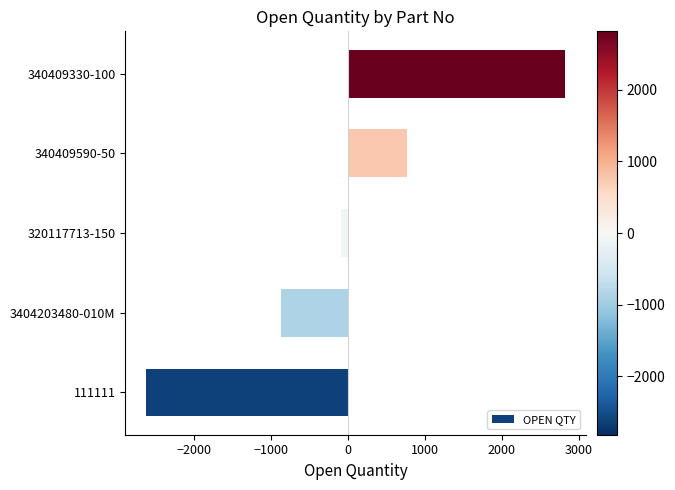

True or false: the data shows -87 at 320117713-150.

True